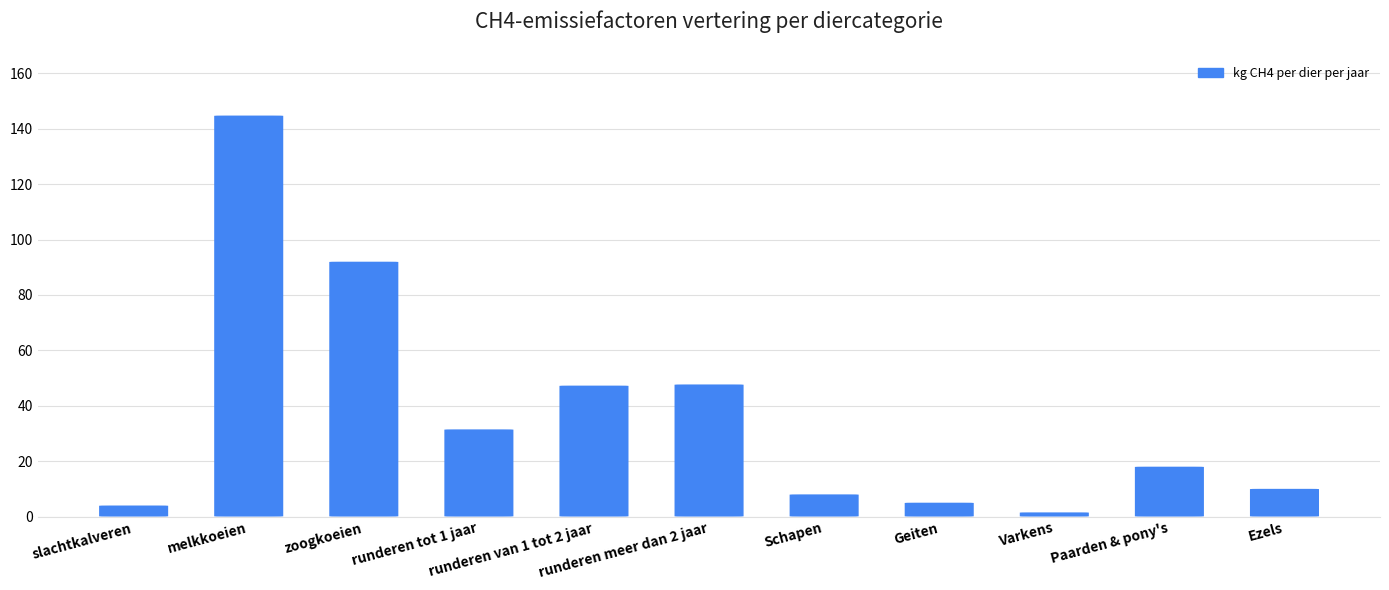

Does the chart contain stacked bars?

No